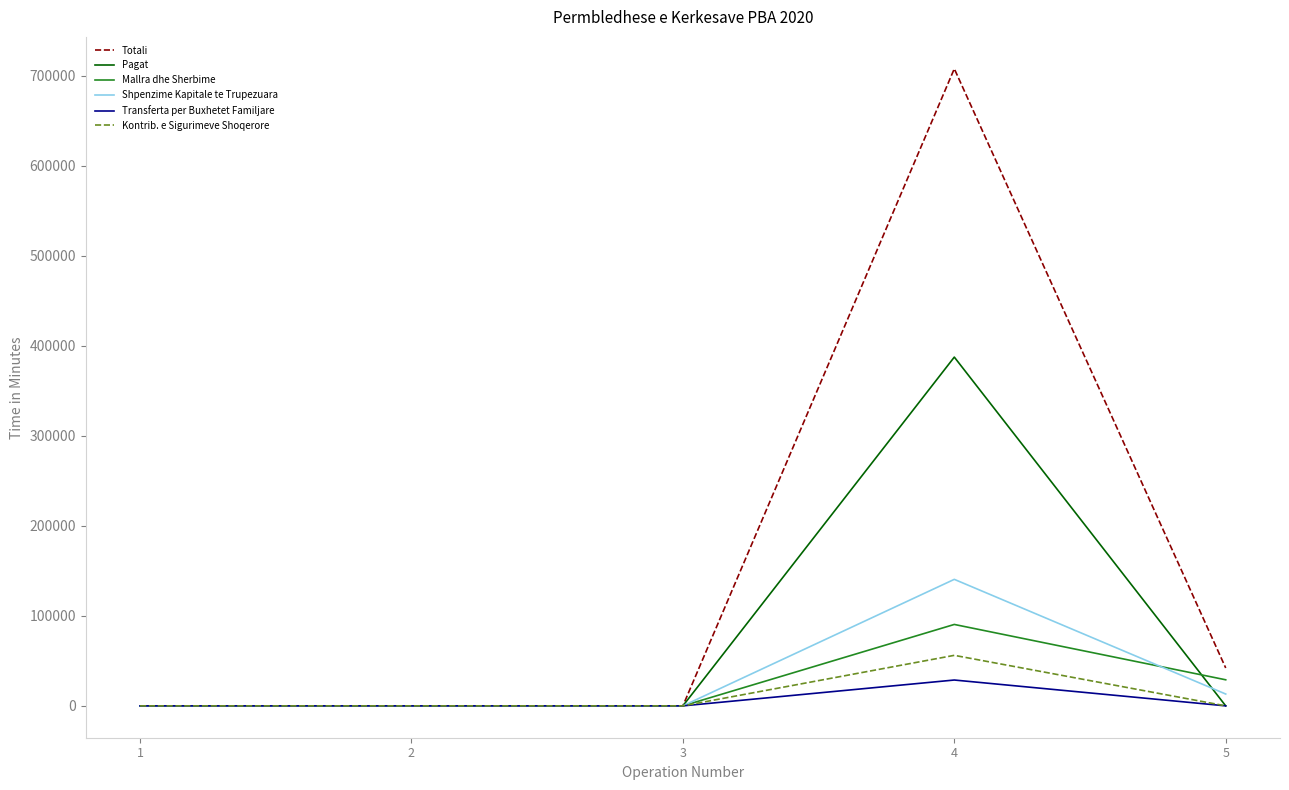

Which category has the highest value in the Totali series?

4